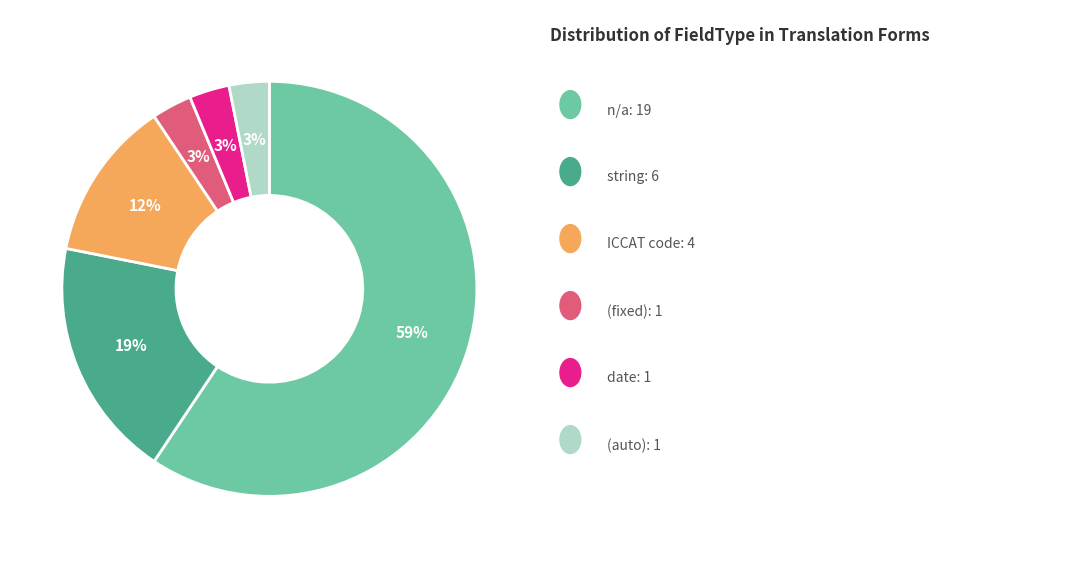

Does any single category account for the majority?

Yes